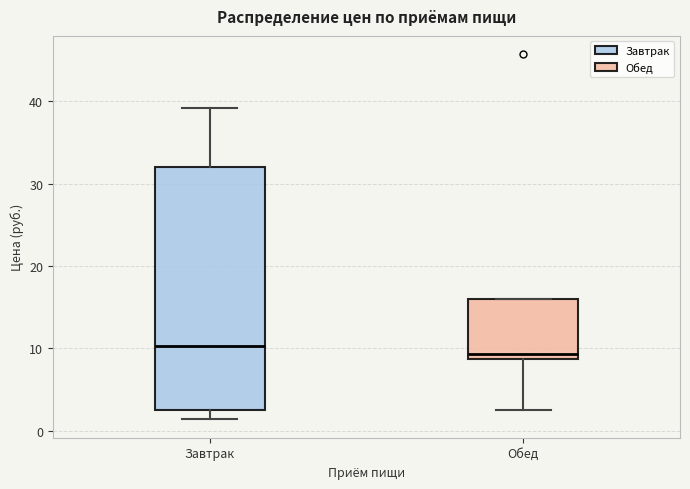

Reading left to right, read every box against the y-axis: the position of its median line, the range the box covers, and the ends of its whiskers. The values are not printed on the chart, so give them approximately, as read against the axis.

Завтрак: median 10, box 2 to 32, whiskers 1 to 39
Обед: median 9 (just above the box's lower edge), box 9 to 16, whiskers 2 to 16